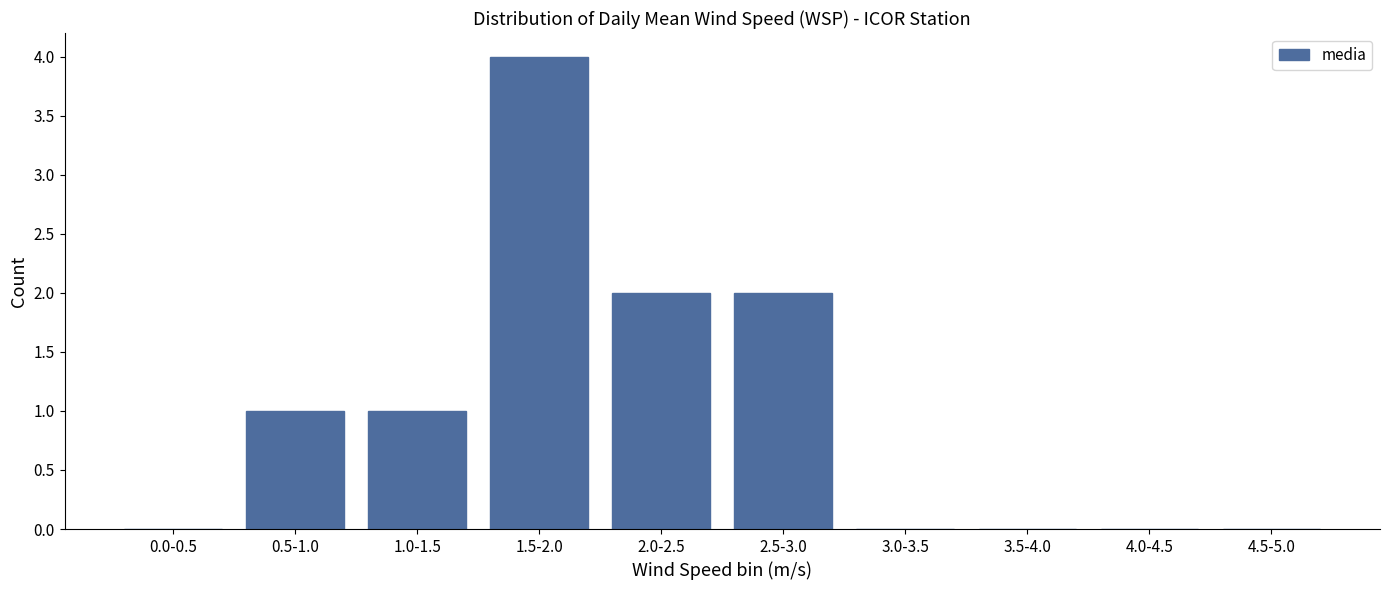

Reading left to right, list all the values displayed in this chart.

0.0-0.5=0	0.5-1.0=1	1.0-1.5=1	1.5-2.0=4	2.0-2.5=2	2.5-3.0=2	3.0-3.5=0	3.5-4.0=0	4.0-4.5=0	4.5-5.0=0